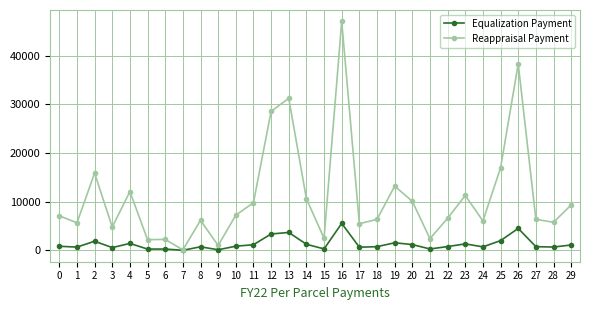

Between 16 and 25, which series saw the biggest shift?

Reappraisal Payment